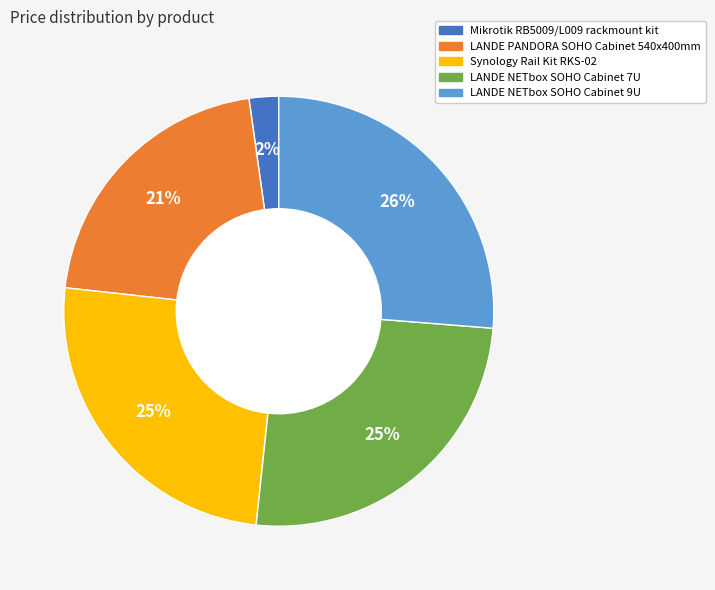

Which category has the smallest portion of the pie?

Mikrotik RB5009/L009 rackmount kit